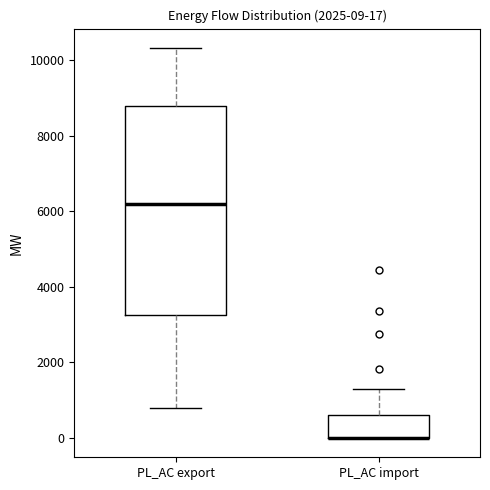

Which box is the tallest, from its lower edge to its upper edge?

PL_AC export